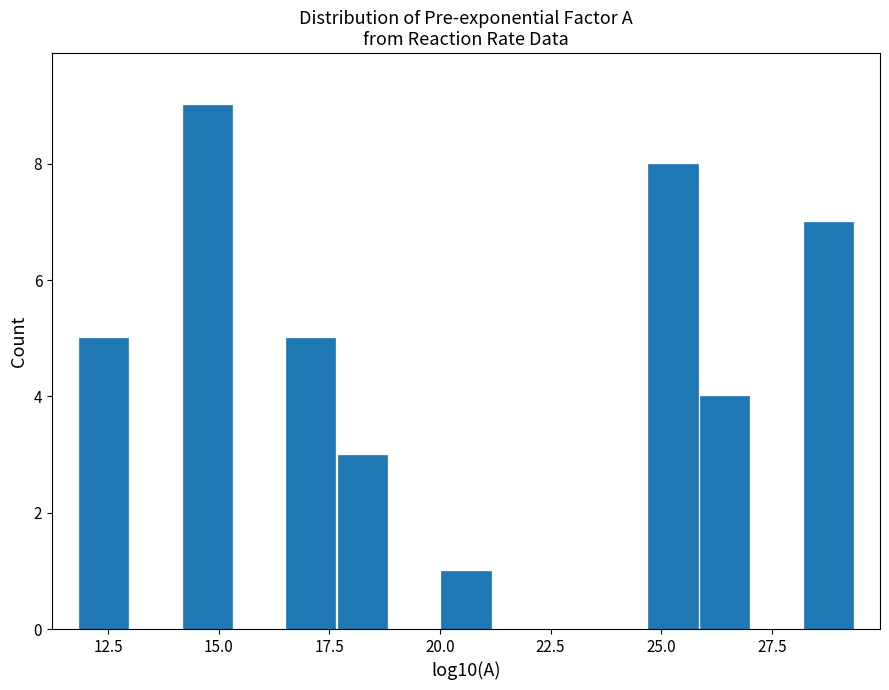

Around what value on the x-axis is the tallest bar? Give the approximate position of its centre, as read against the axis.

14.5